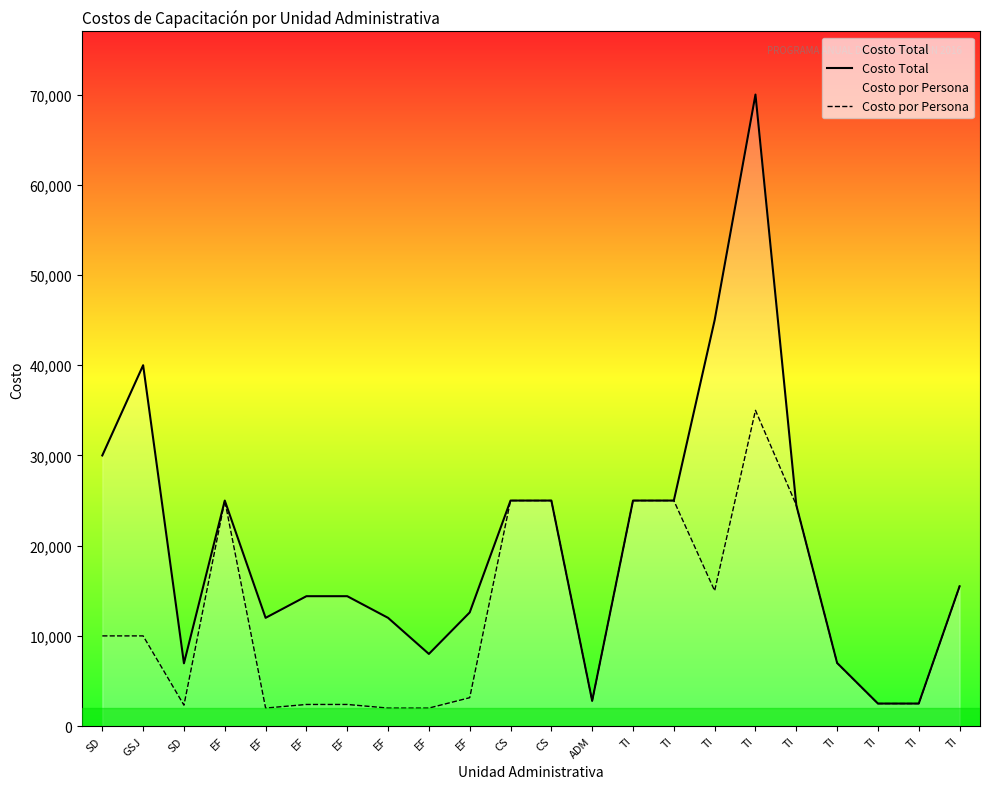

Rank the series at ADM from lowest to highest value.

Costo Total, Costo por Persona